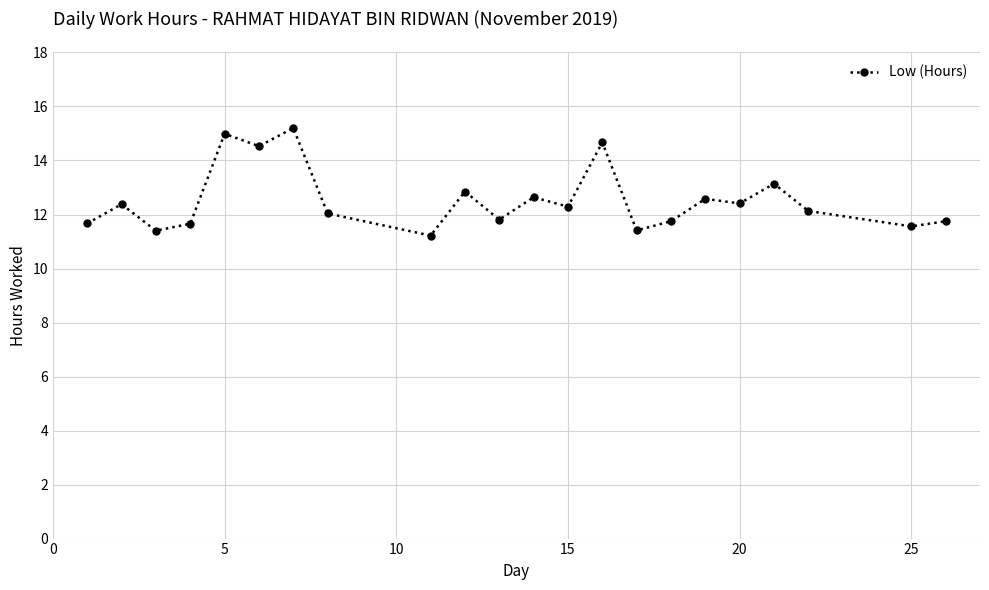

Is this an area chart (filled region under the line)?

No